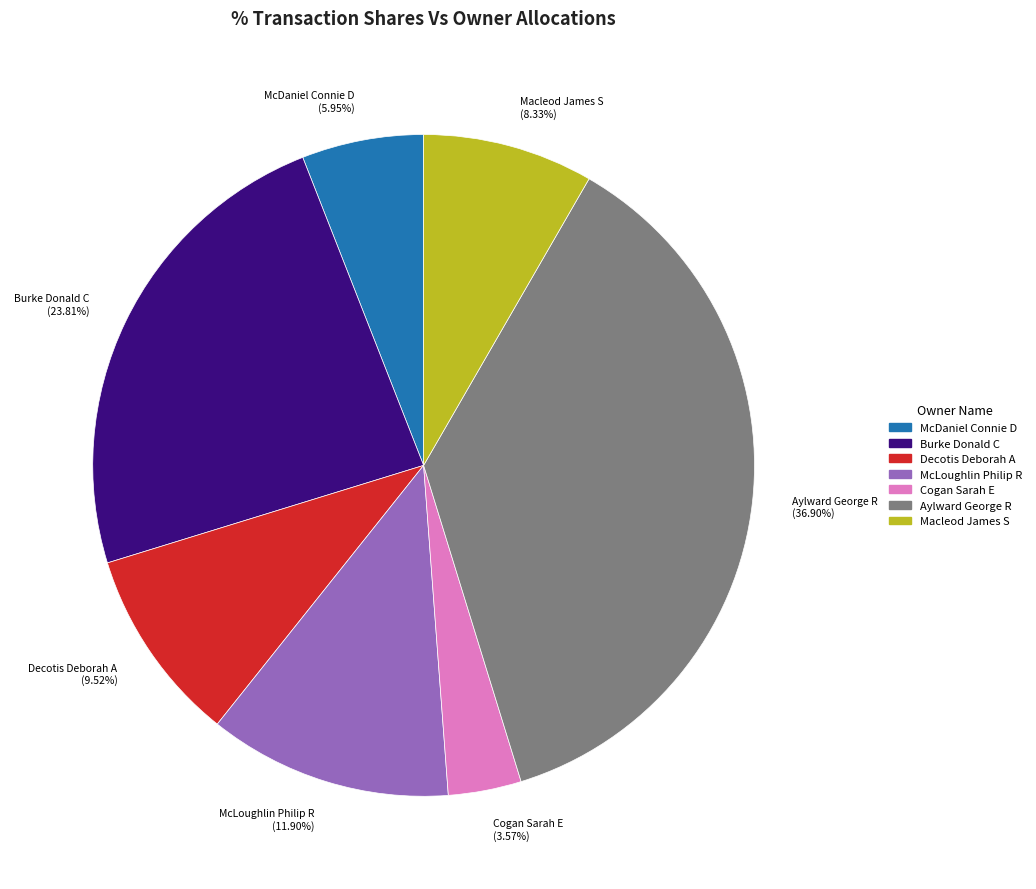

Is Burke Donald C the majority of the pie?

No